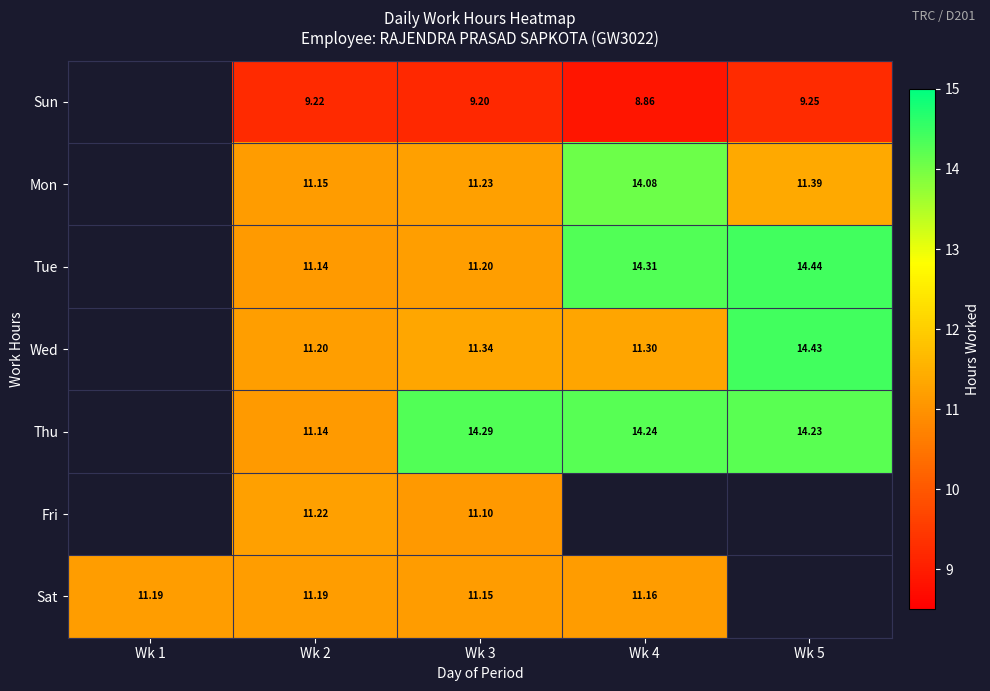

The value of Wed at Wk 4 is 11.3. True or false?

True